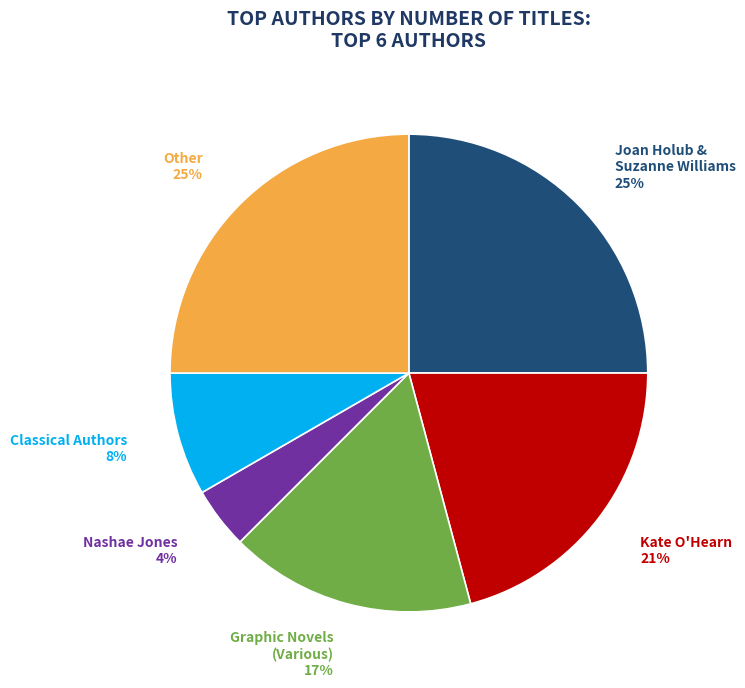

Which slice is the smallest?

Nashae Jones